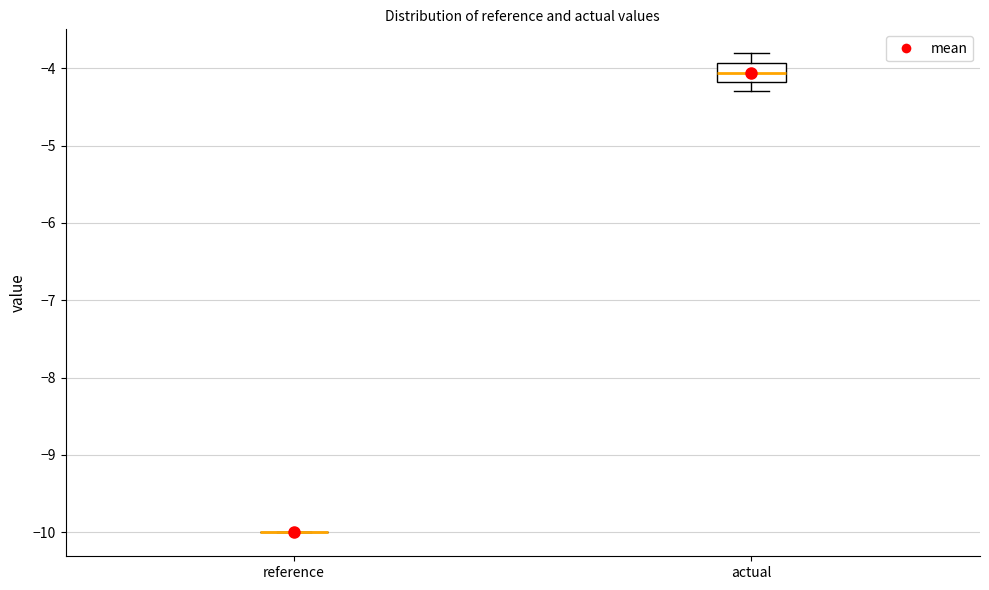

Reading left to right, read every box against the y-axis: the position of its median line, the range the box covers, and the ends of its whiskers. The values are not printed on the chart, so give them approximately, as read against the axis.

reference: box collapsed to a line at -10.0, whiskers -10.0 to -10.0
actual: median -4.1, box -4.2 to -3.9, whiskers -4.3 to -3.8